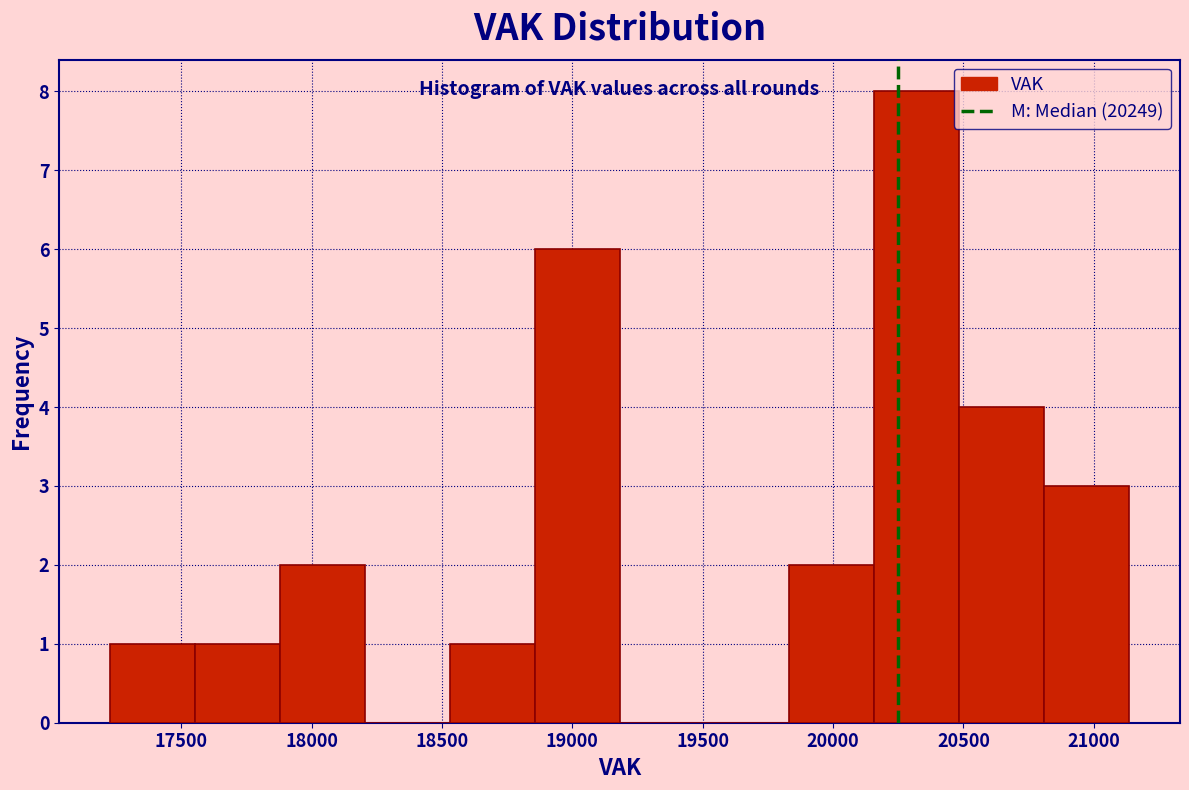

Reading left to right, transcribe this chart: for each bar, give the range it covers on the x-axis and its height. Neither the bar edges nor the heights are printed on the chart, so give them approximately, as read against the axes.

17250 to 17550: 1
17550 to 17900: 1
17900 to 18200: 2
18200 to 18550: 0
18550 to 18850: 1
18850 to 19200: 6
19200 to 19500: 0
19500 to 19850: 0
19850 to 20150: 2
20150 to 20500: 8
20500 to 20800: 4
20800 to 21150: 3